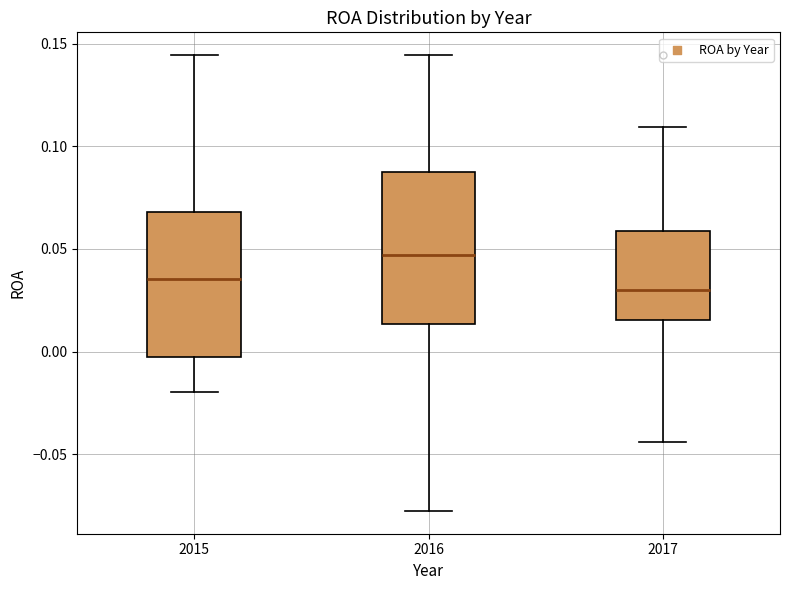

Reading left to right, transcribe this box plot: for each box, give where its median line is, the range the box spans, and where its two whiskers end, as read against the y-axis. The values are not printed on the chart, so give them approximately, as read against the axis.

2015: median 0.035, box -0.005 to 0.070, whiskers -0.020 to 0.145
2016: median 0.045, box 0.015 to 0.090, whiskers -0.080 to 0.145
2017: median 0.030, box 0.015 to 0.060, whiskers -0.045 to 0.110